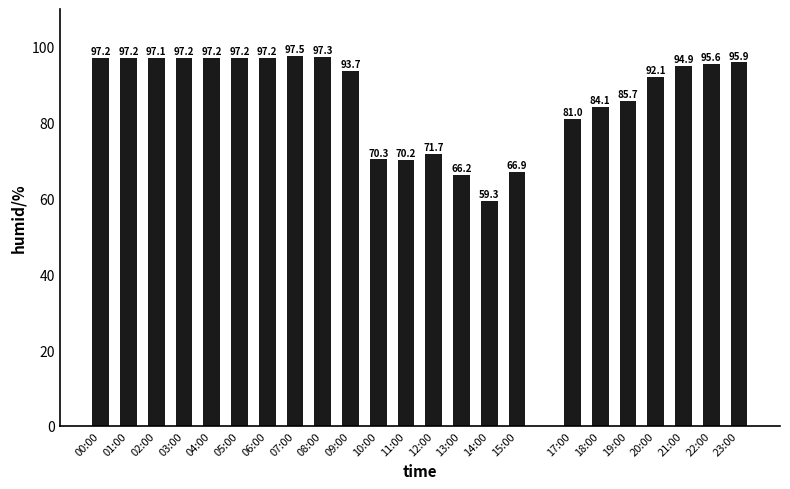

At which category does the chart reach its minimum across all series?

14:00